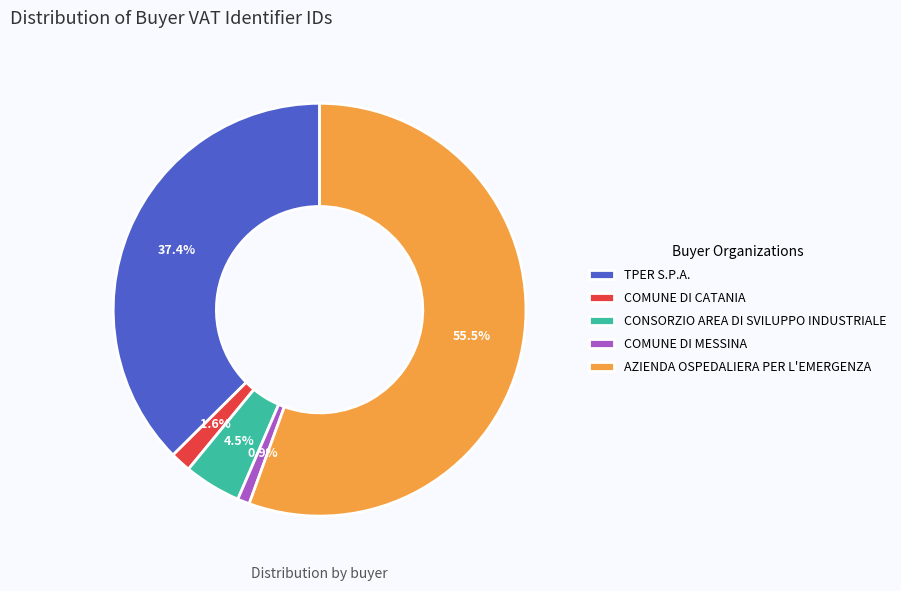

Approximately how many times larger is the value at AZIENDA OSPEDALIERA PER L'EMERGENZA compared to COMUNE DI MESSINA?

58.8